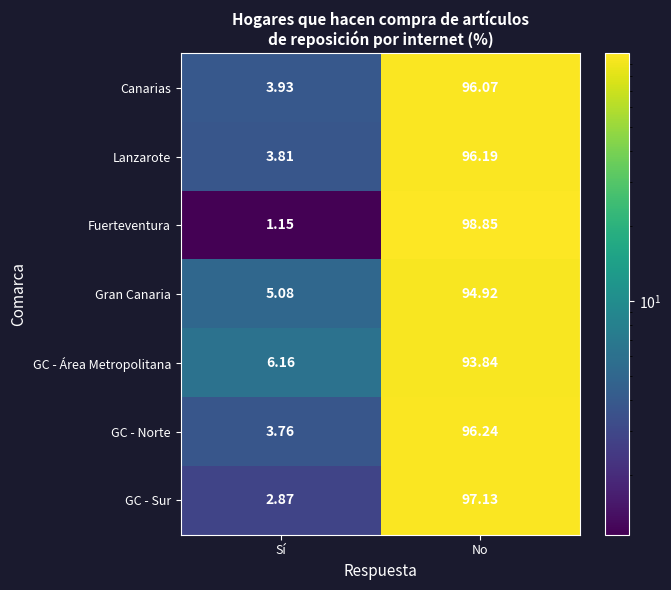

At which category is the sum across all series the highest?

No